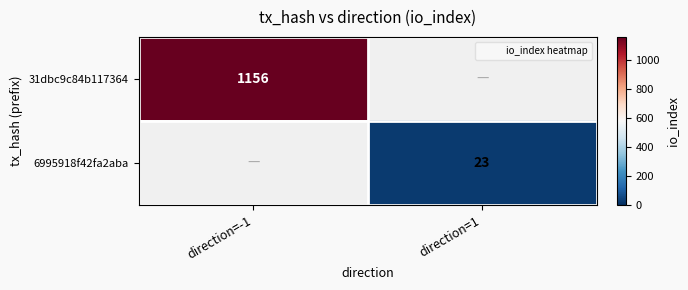

Between direction=1 and direction=-1, which is larger?

direction=-1